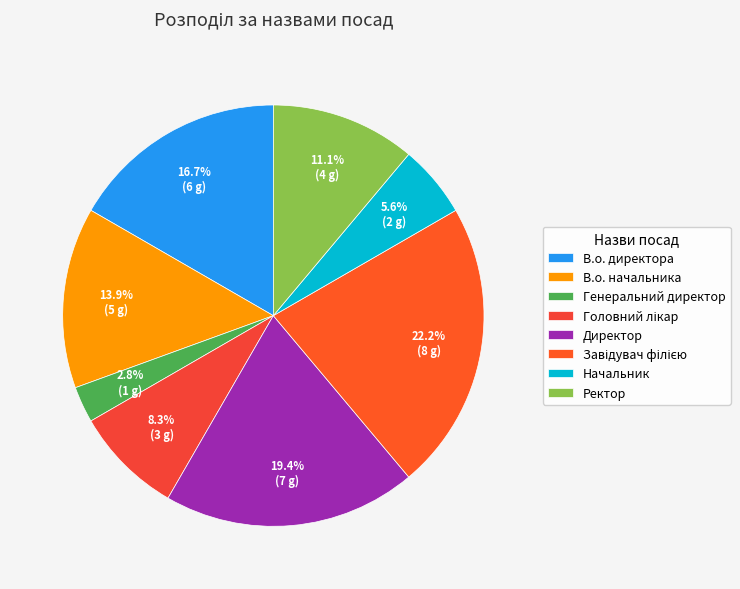

Count the number of slices in the pie.

8